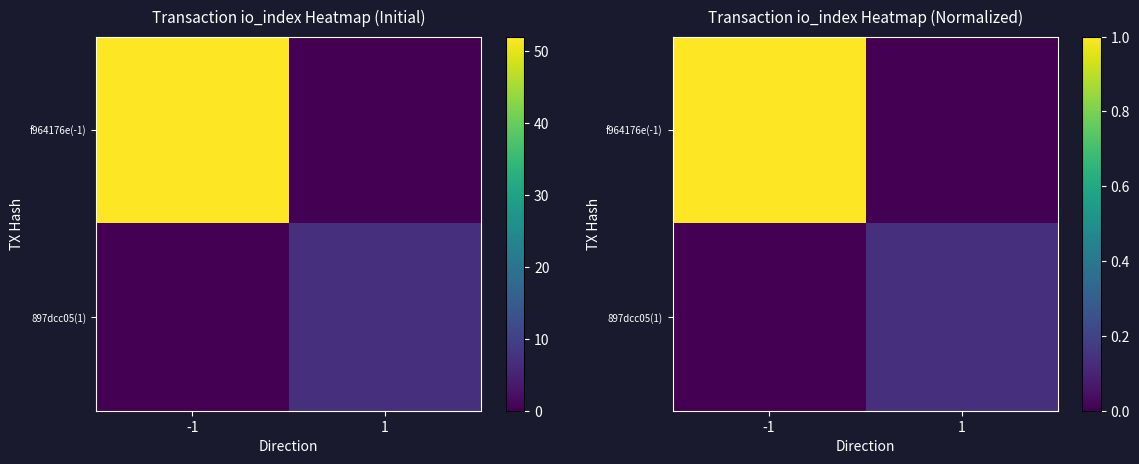

The 897dcc05(1) series shows -0.1 at -1. True or false?

False